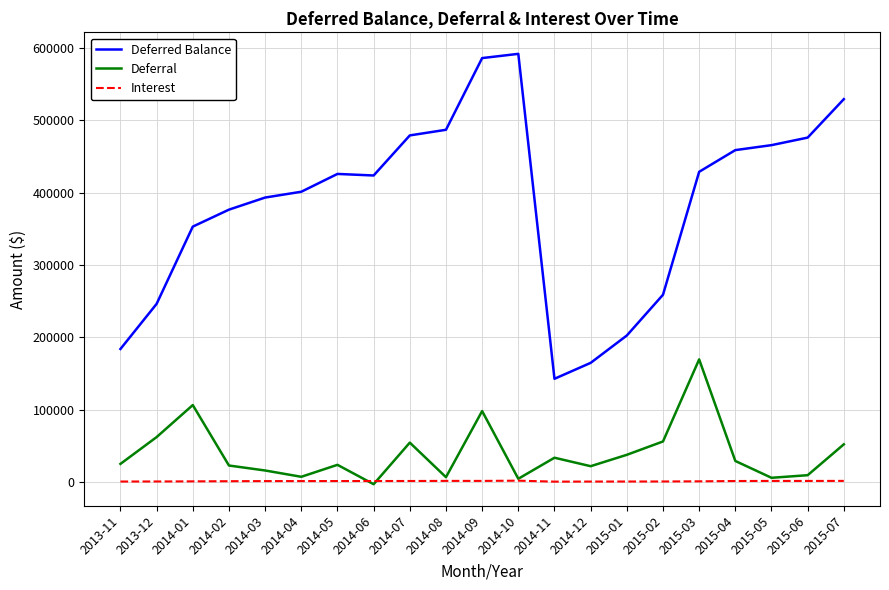

What is the greatest value displayed?

592205.6